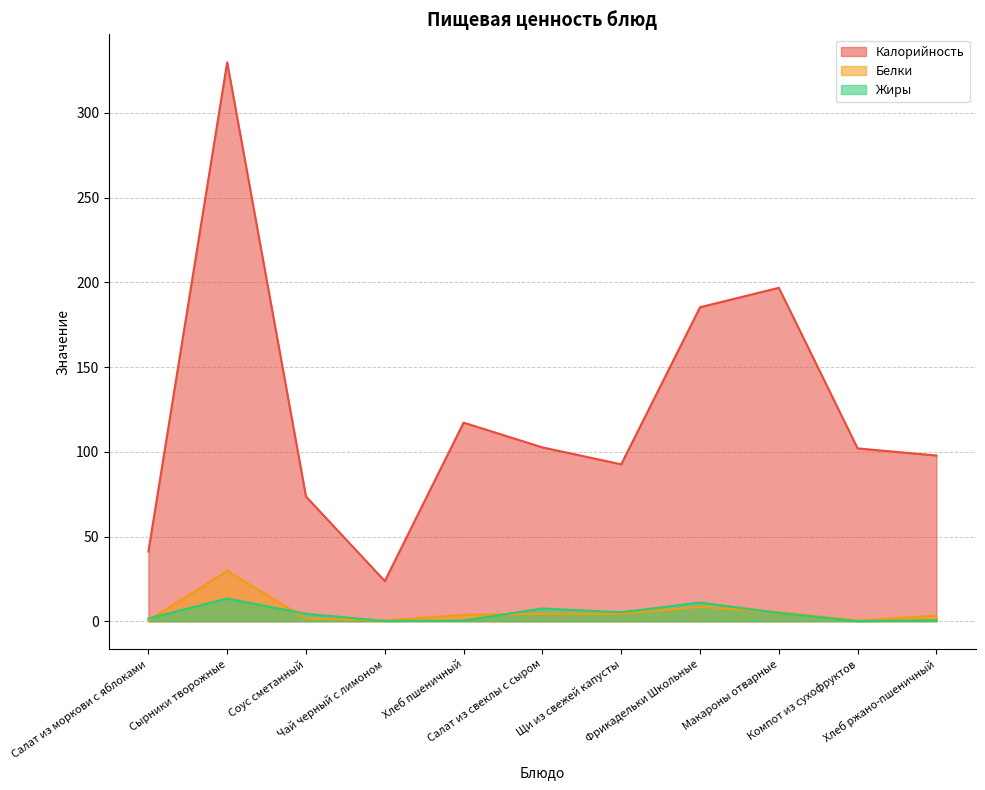

What is the sum of all Калорийность values?

1362.6